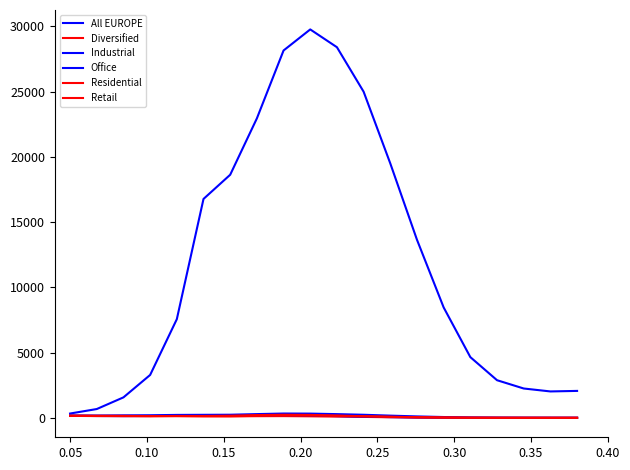

Is this an area chart (filled region under the line)?

No